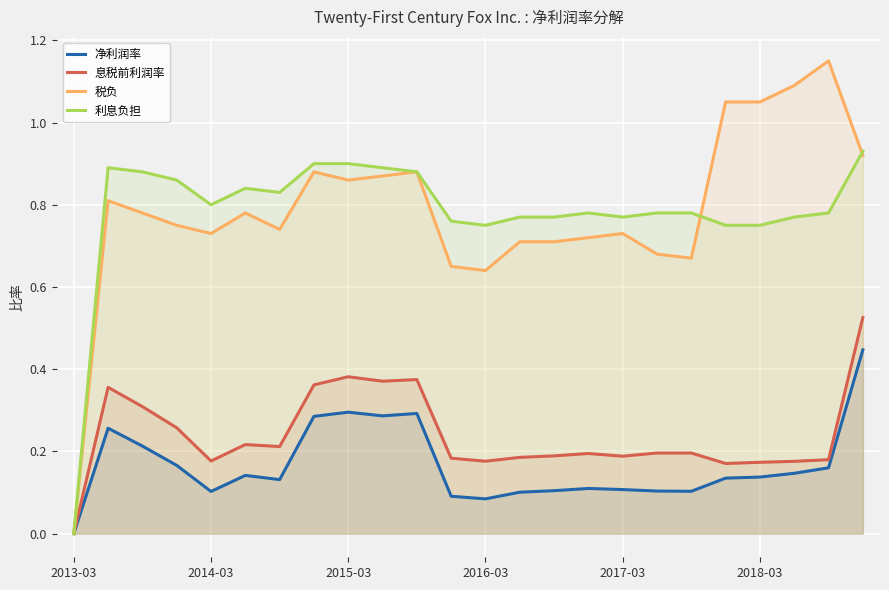

The 利息负担 series shows 0.4 at 11. True or false?

False